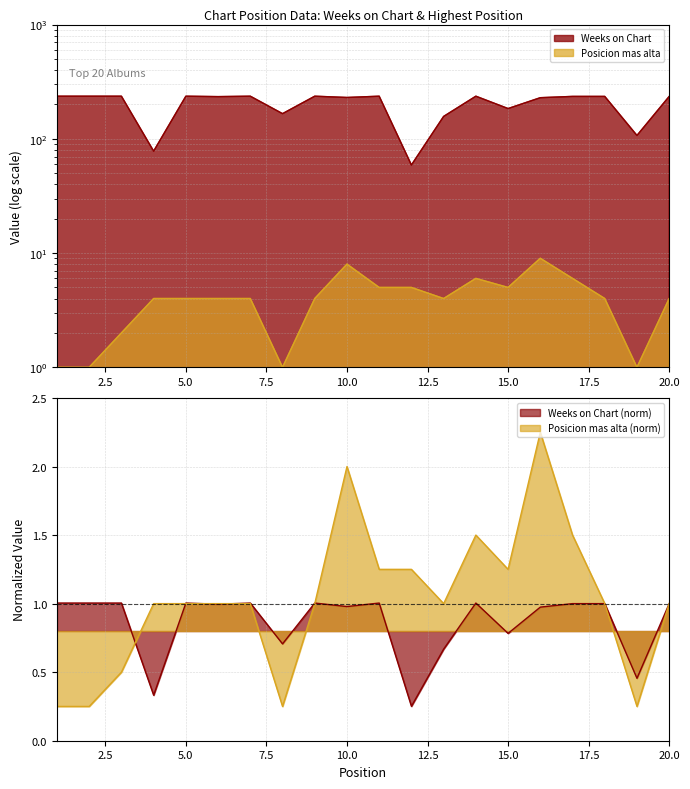

The Posicion mas alta series shows 4.0 at 7. True or false?

True